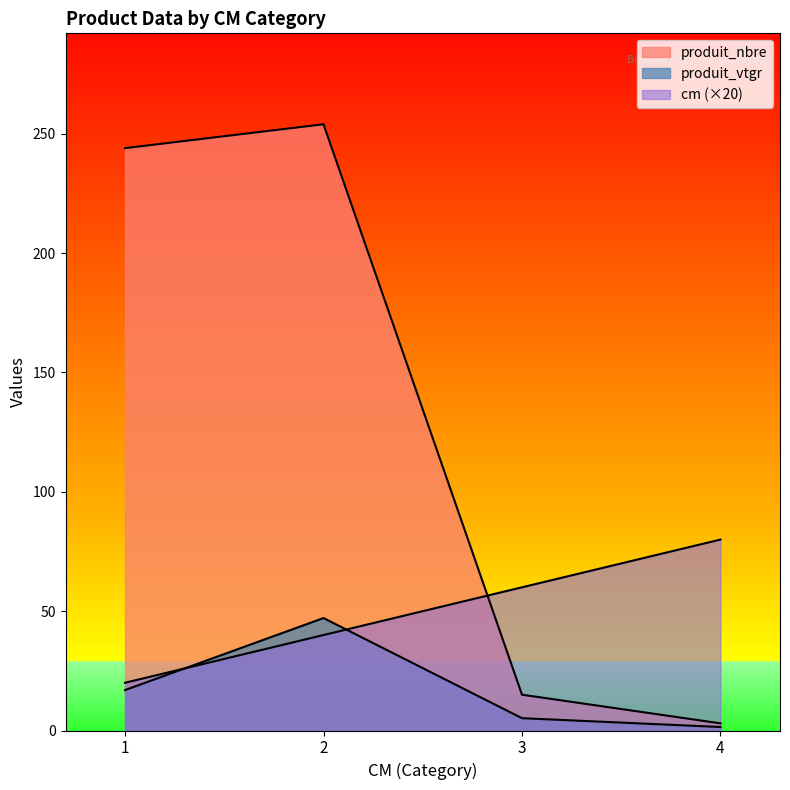

List the series in order of their peak value, lowest first.

produit_vtgr, cm, produit_nbre